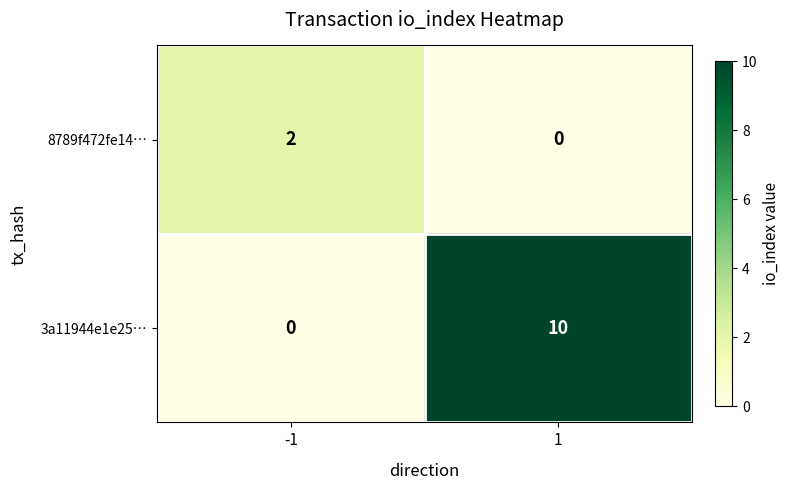

List the series in order of their peak value, highest first.

3a11944e1e25…, 8789f472fe14…